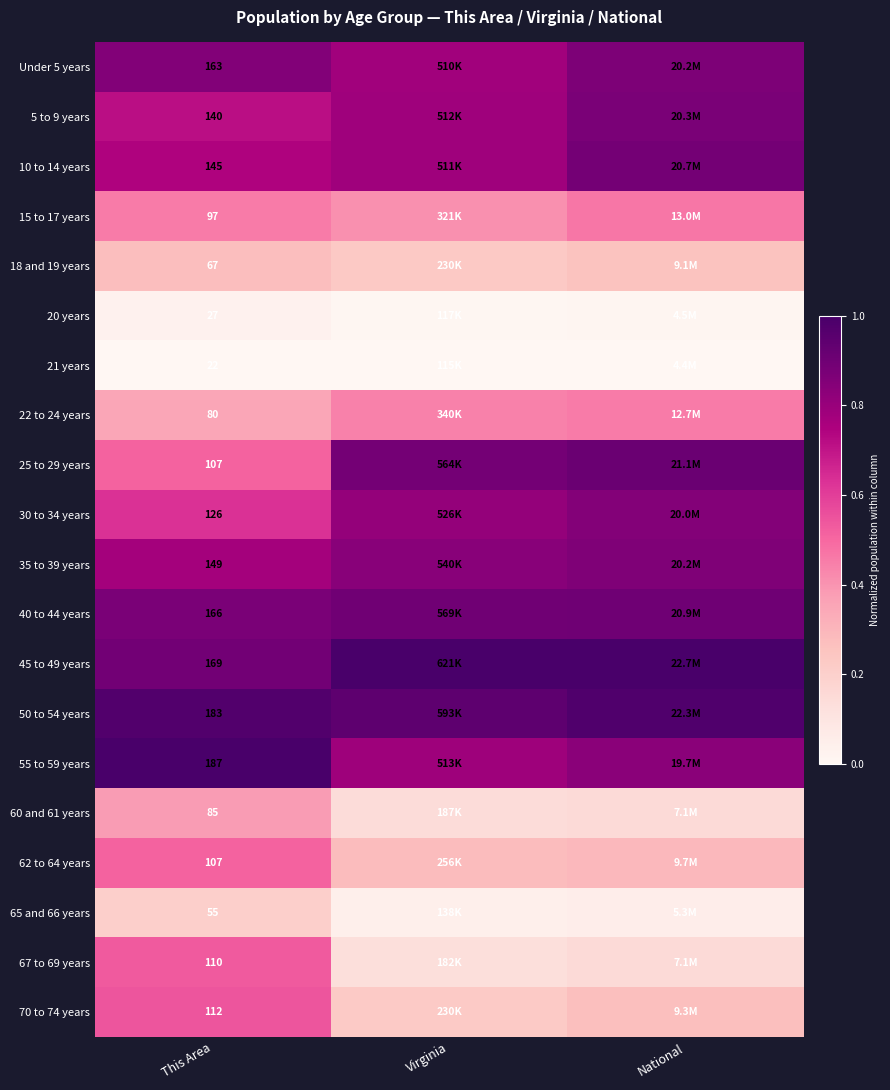

What is the greatest value displayed?

1.0